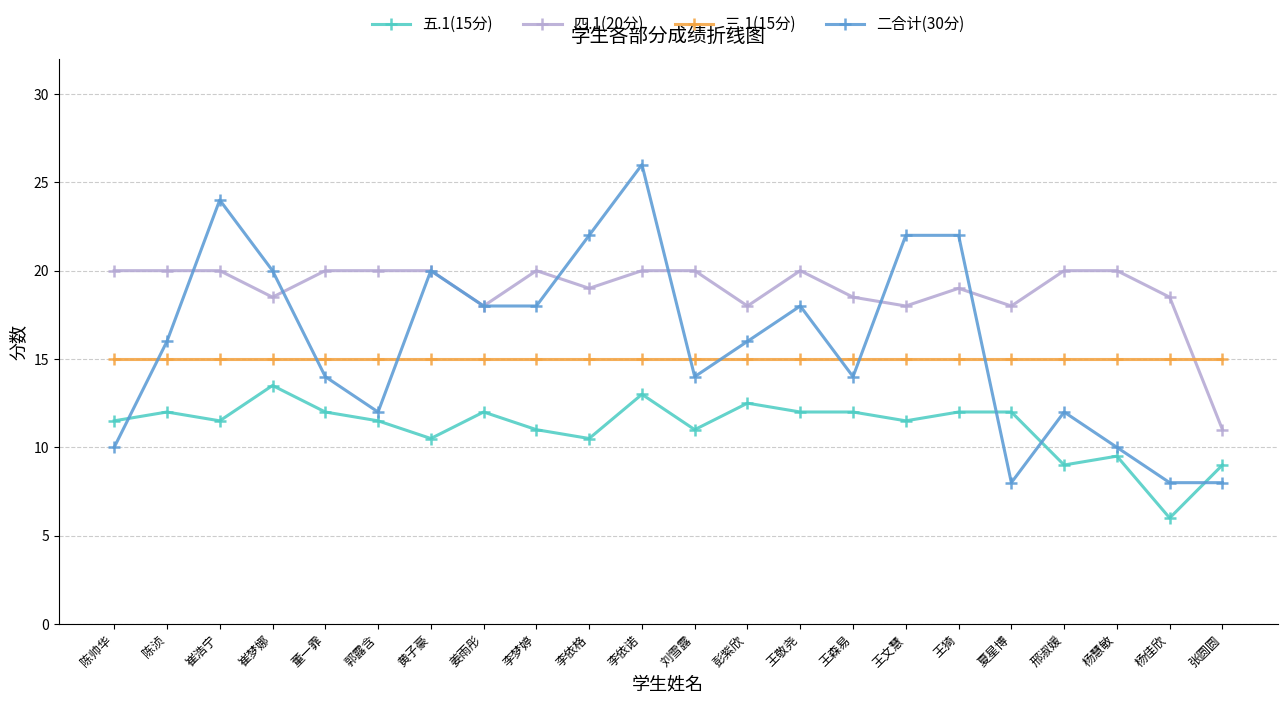

What is the greatest value displayed?

26.0